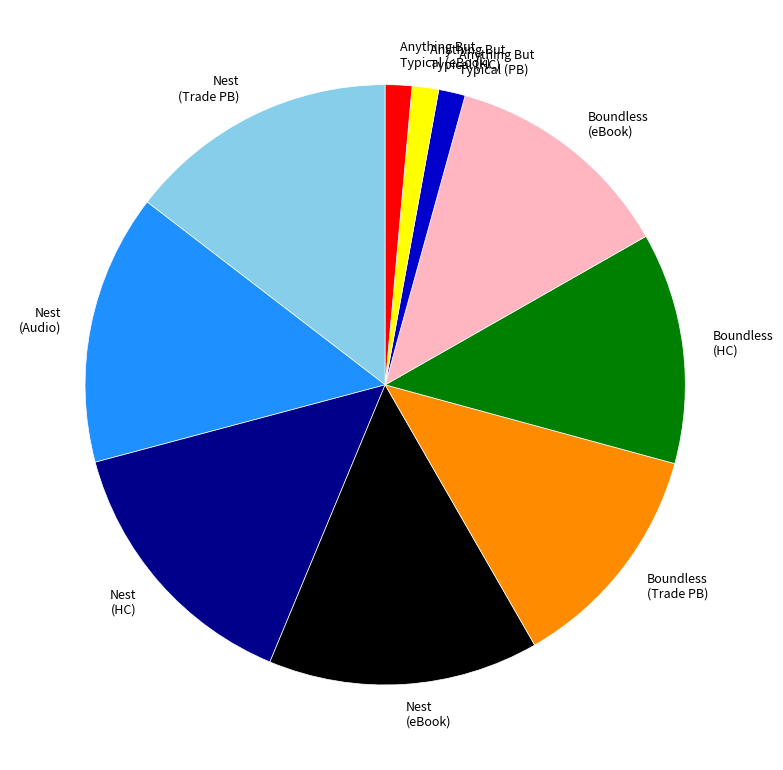

What is the ratio of the value at Boundless (eBook) to the value at Anything But Typical (eBook)?

8.7